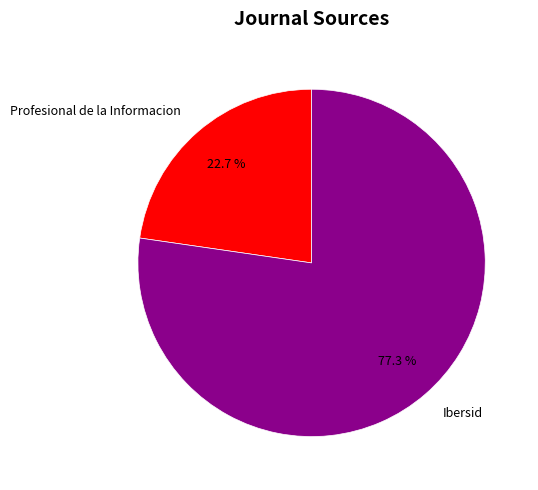

What percentage is the Profesional de la Informacion slice, to the nearest percent?

23%